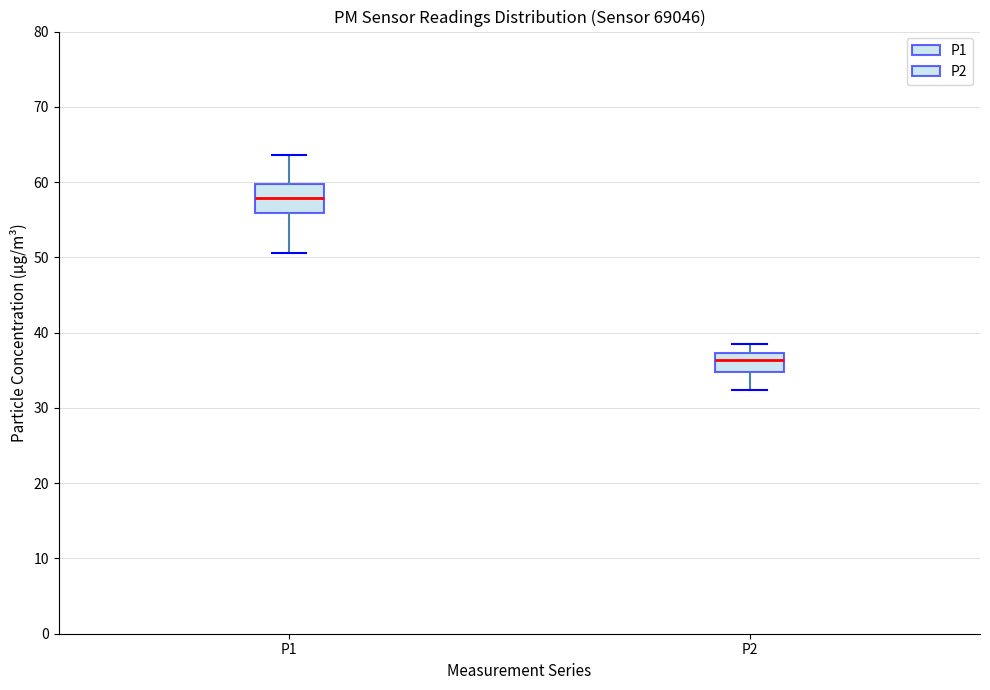

Reading left to right, read every box against the y-axis: the position of its median line, the range the box covers, and the ends of its whiskers. The values are not printed on the chart, so give them approximately, as read against the axis.

P1: median 58, box 56 to 60, whiskers 51 to 64
P2: median 36, box 35 to 37, whiskers 32 to 38